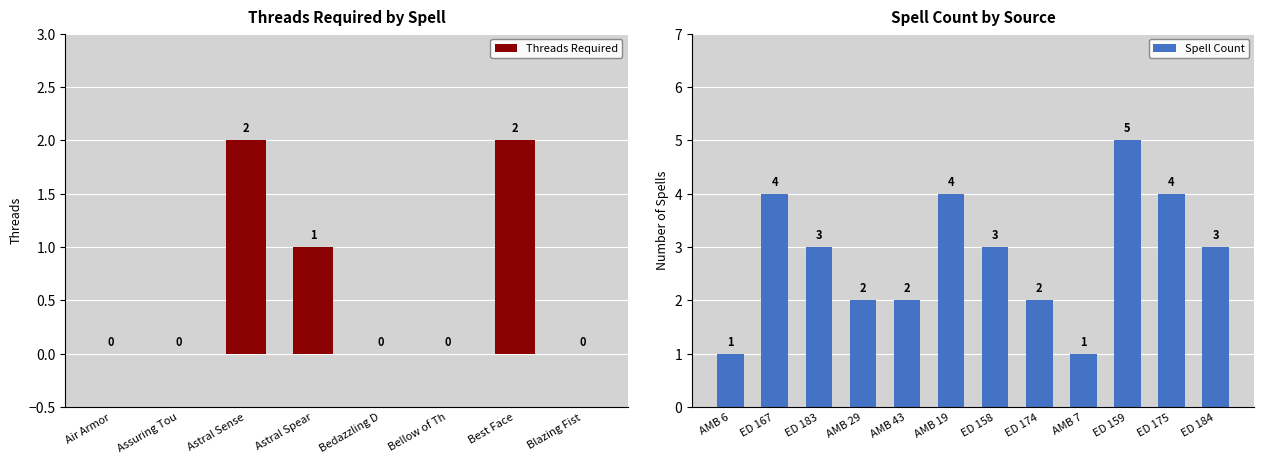

The value of Threads Required at Air Armor is 1. True or false?

False